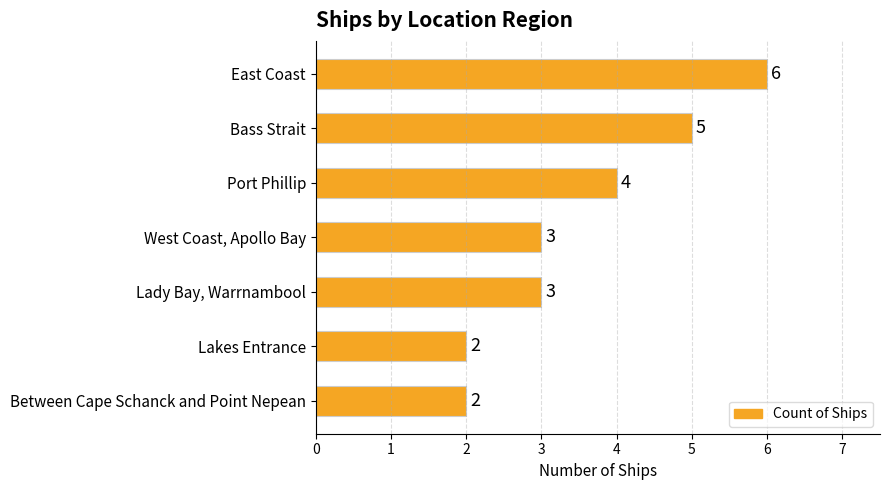

What is the maximum value shown in the chart?

6